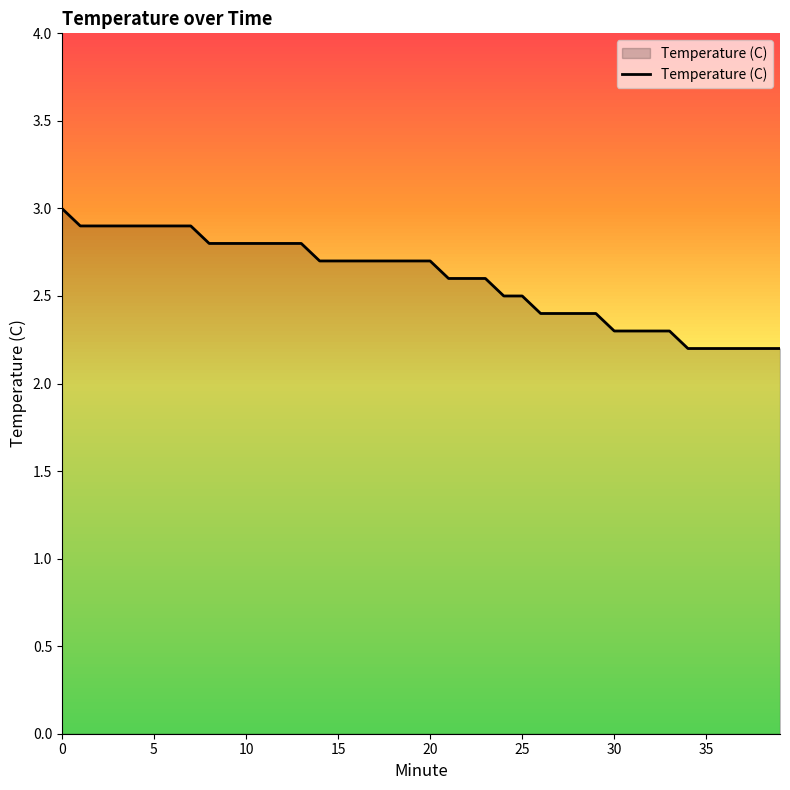

Reading right to left, extract all data points from this chart.

2.2	2.2	2.2	2.2	2.2	2.2	2.3	2.3	2.3	2.3	2.4	2.4	2.4	2.4	2.5	2.5	2.6	2.6	2.6	2.7	2.7	2.7	2.7	2.7	2.7	2.7	2.8	2.8	2.8	2.8	2.8	2.8	2.9	2.9	2.9	2.9	2.9	2.9	2.9	3.0